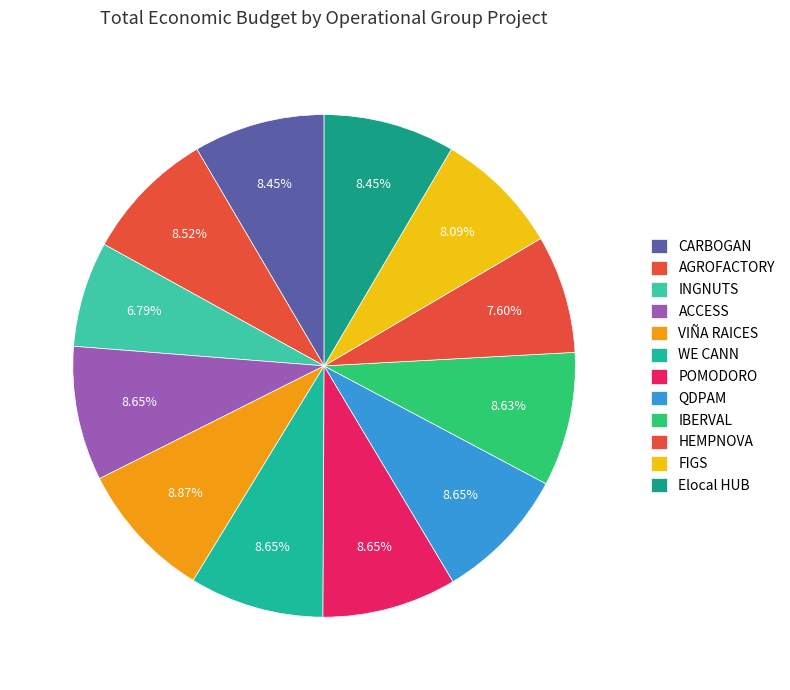

Count the number of slices in the pie.

12